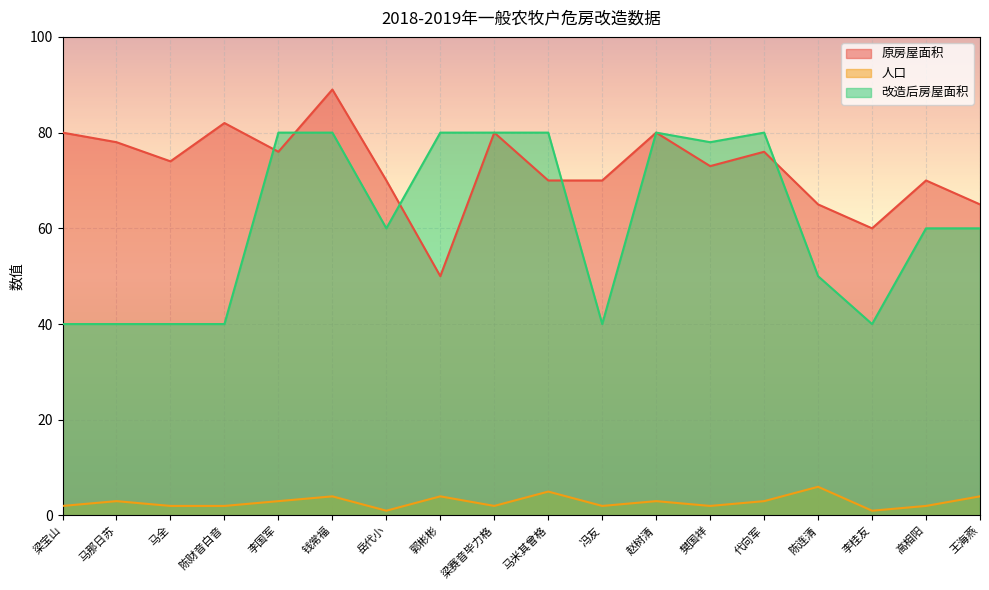

How many times do 改造后房屋面积 and 原房屋面积 cross each other?

5